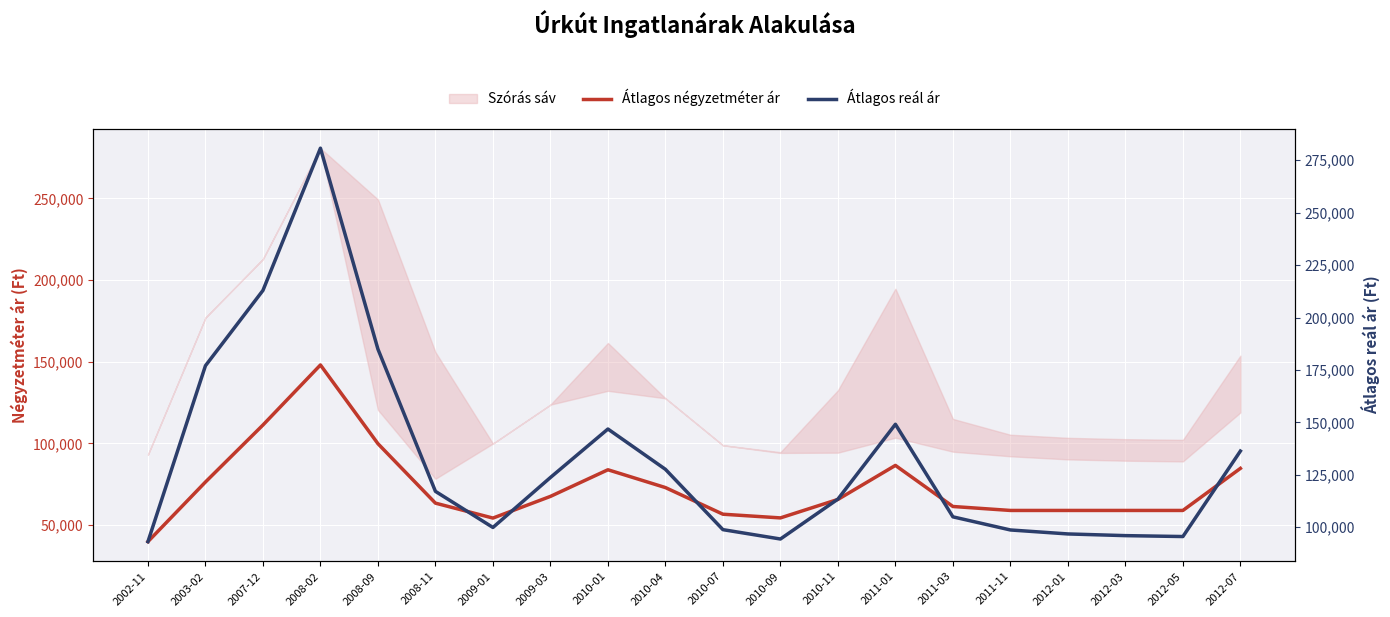

What is the sum of the Átlagos négyzetméter ár values at 2009-01 and 2011-03?

115573